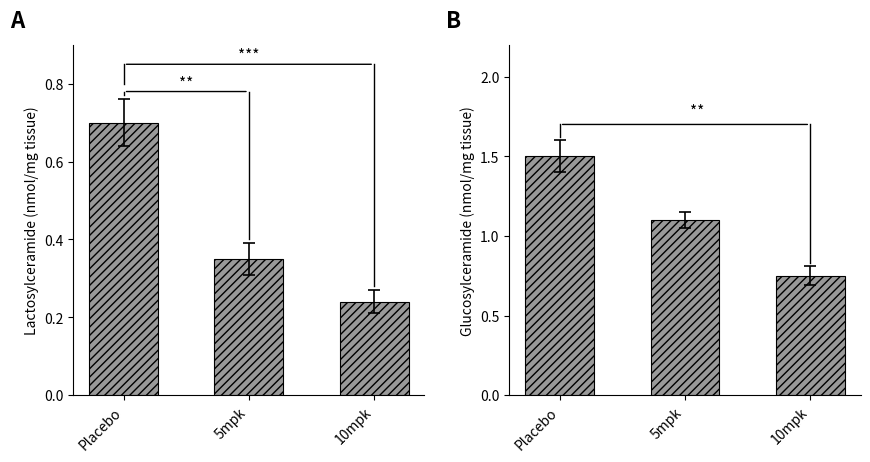

The value of Glucosylceramide at 5mpk is 0.6. True or false?

False